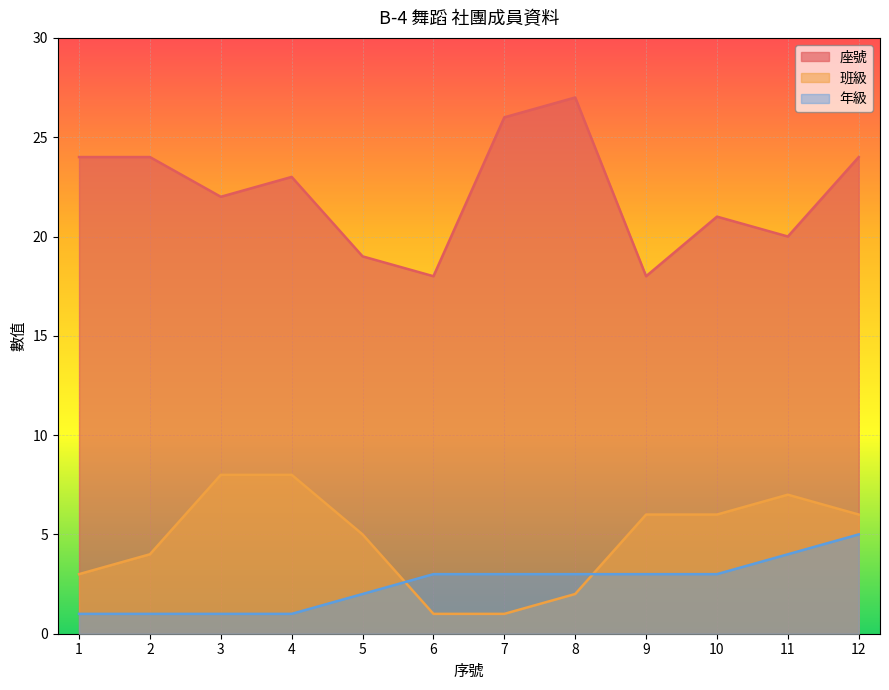

Reading left to right, extract all data points from this chart.

座號: 24	24	22	23	19	18	26	27	18	21	20	24
班級: 3	4	8	8	5	1	1	2	6	6	7	6
年級: 1	1	1	1	2	3	3	3	3	3	4	5